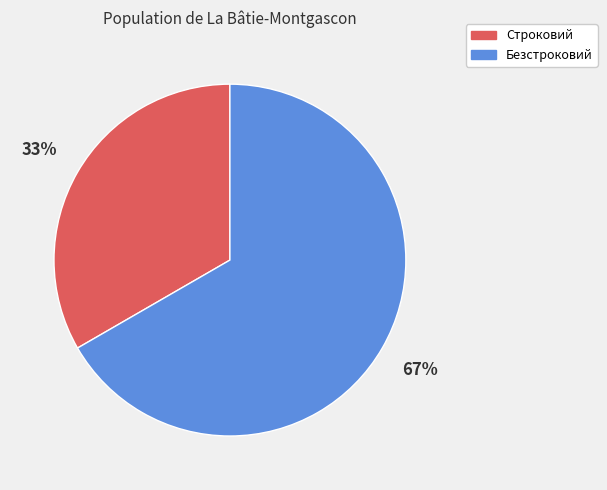

Which slice is the smallest?

Строковий